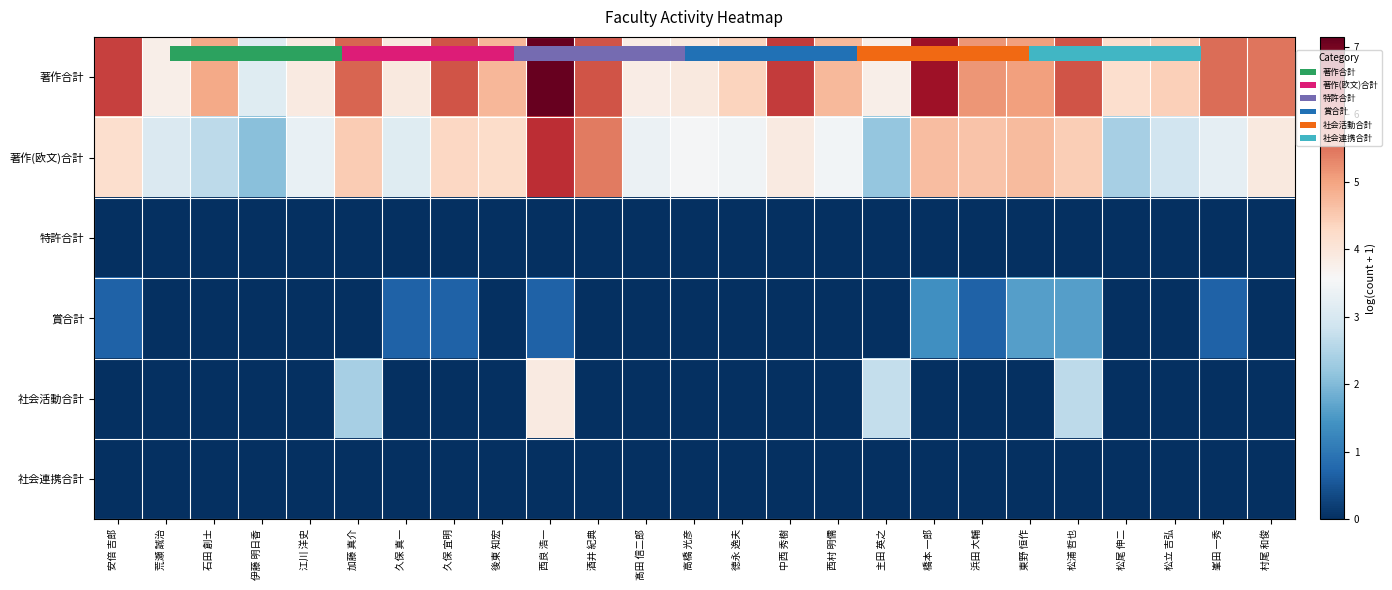

The value of 社会連携合計 at 橋本 一郎 is 0.0. True or false?

True